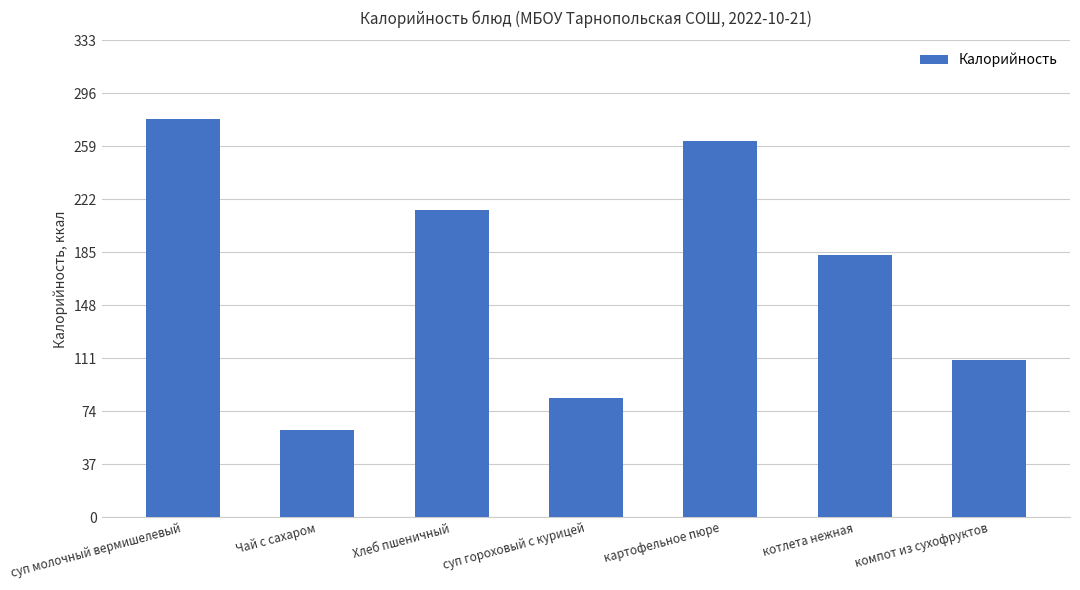

What is the change in value from суп молочный вермишелевый to суп гороховый с курицей?

-195.1